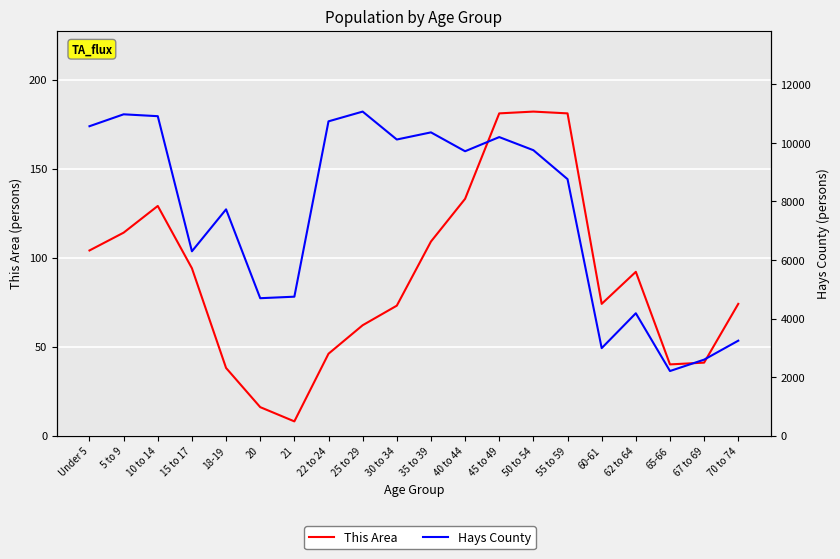

Between 60-61 and 55 to 59, which is larger?

55 to 59